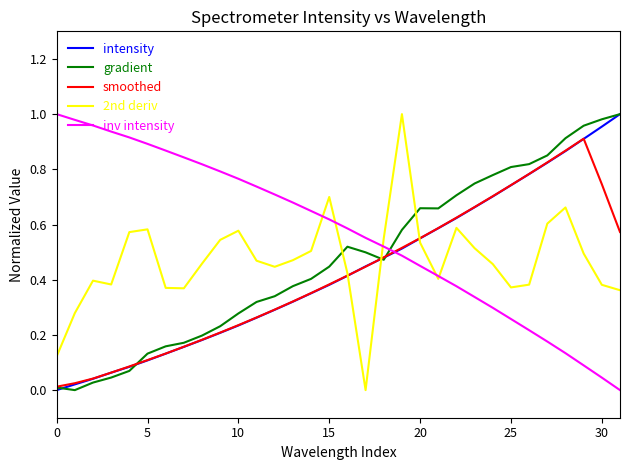

Which series has the largest total across all categories?

inv intensity